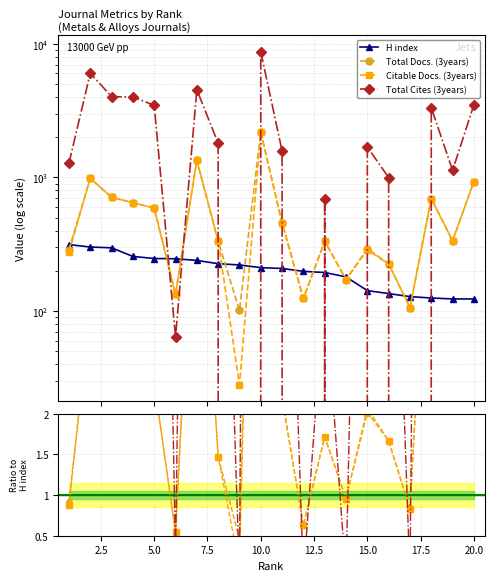

List the series in order of their peak value, lowest first.

H index, Total Docs. (3years), Citable Docs. (3years), Total Cites (3years)